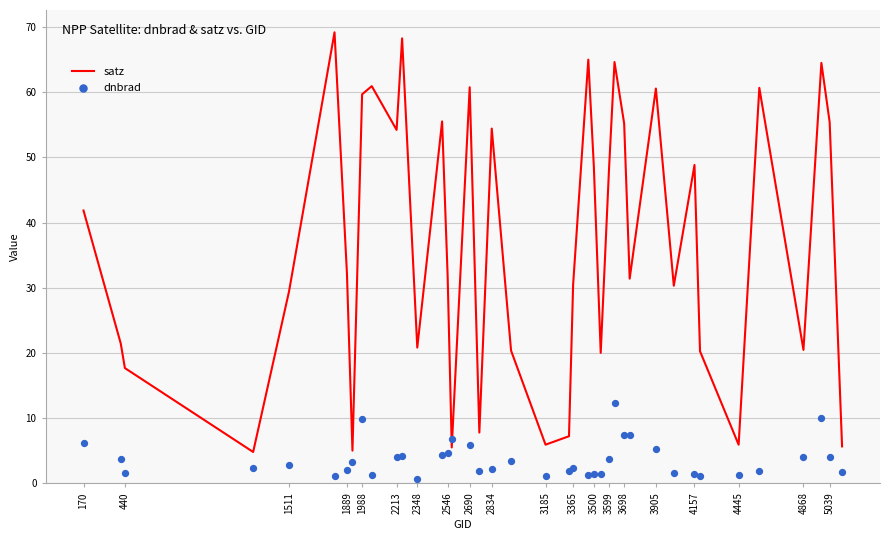

What are all the series names shown in the legend?

satz, dnbrad